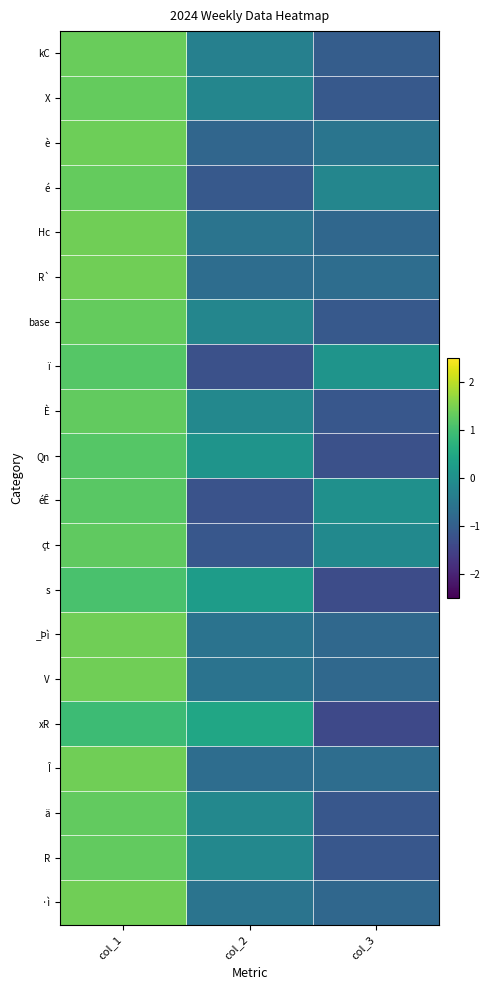

Which label corresponds to the largest value in the chart?

col_1